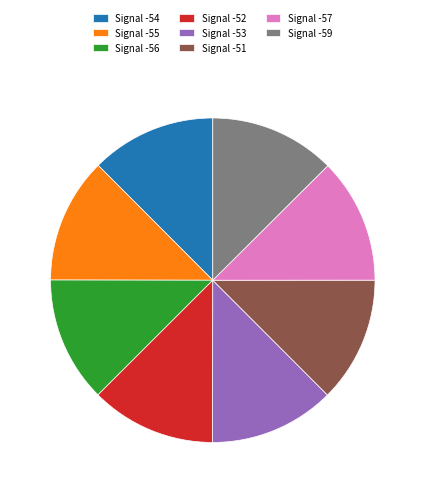

The Signal -52 slice represents 24% of the pie. True or false?

False